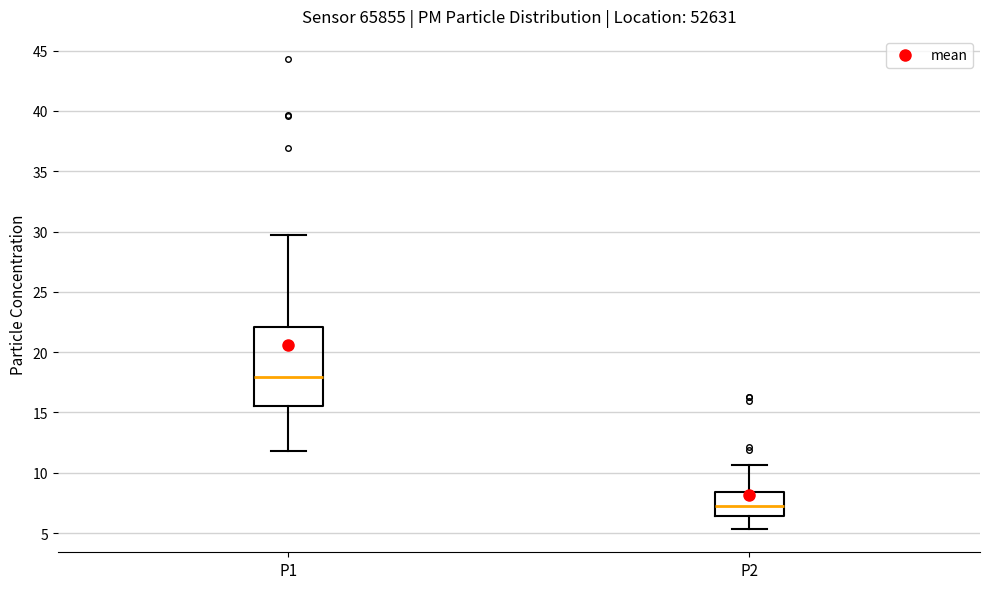

Which box has the lowest median line?

P2